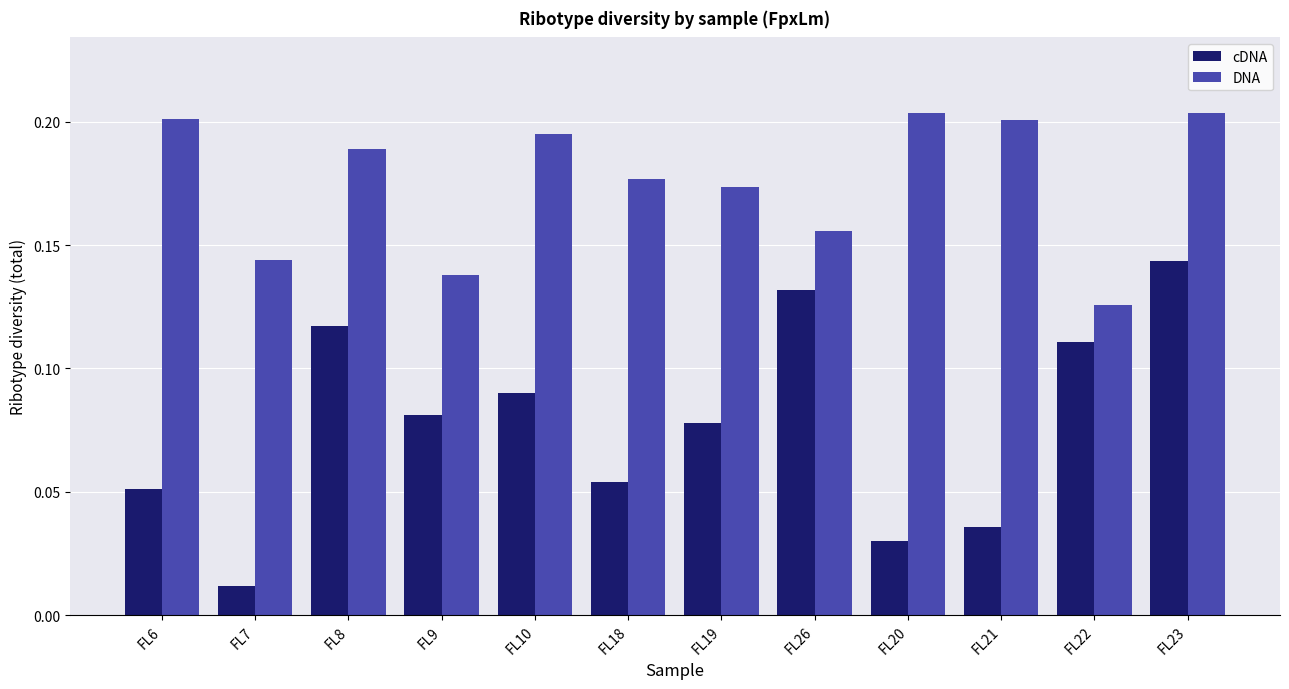

Which series changed the most between FL6 and FL26?

cDNA